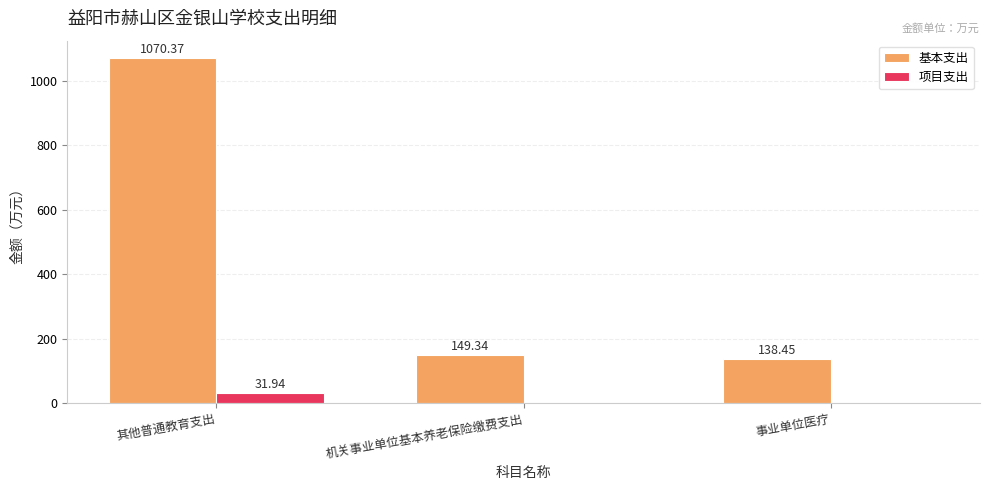

Which category has the highest value in the 基本支出 series?

其他普通教育支出